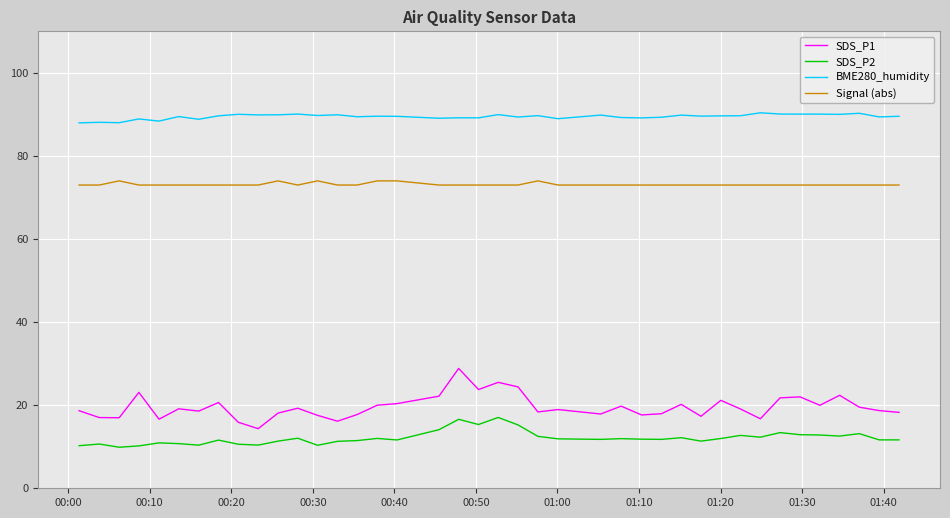

What is the minimum value for BME280_humidity?

88.0